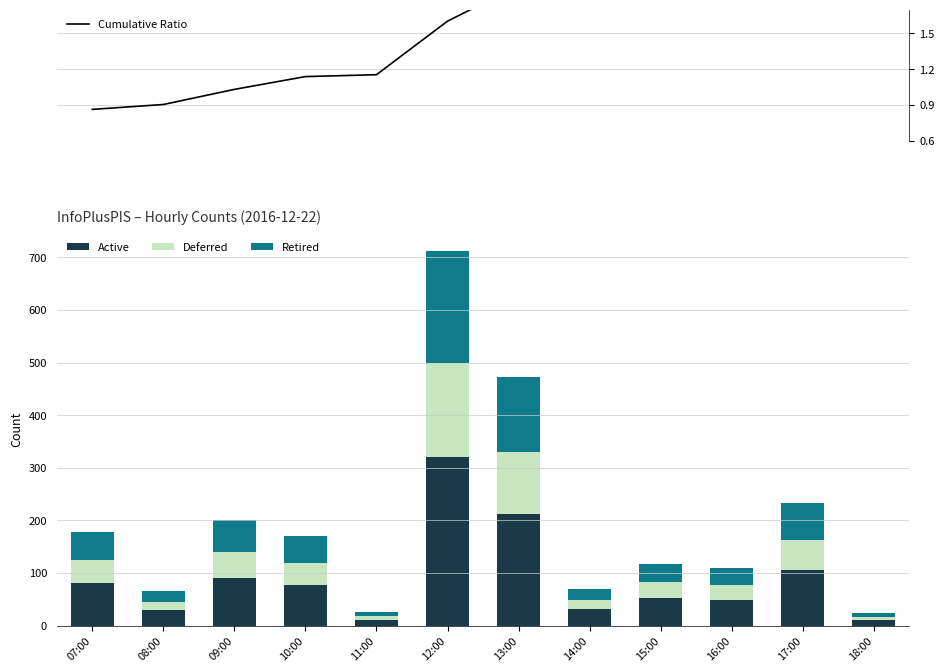

What is the total value across all series at 07:00?

178.9